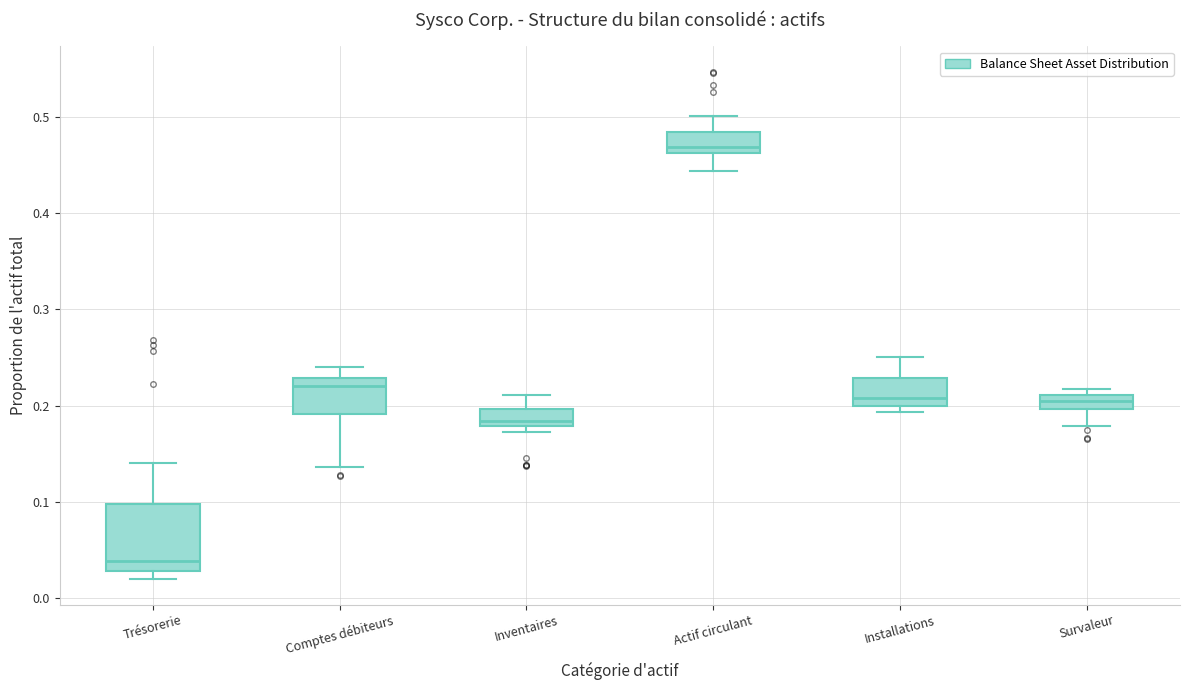

Comparing the boxes themselves (not the whiskers), which one is the tallest?

Trésorerie